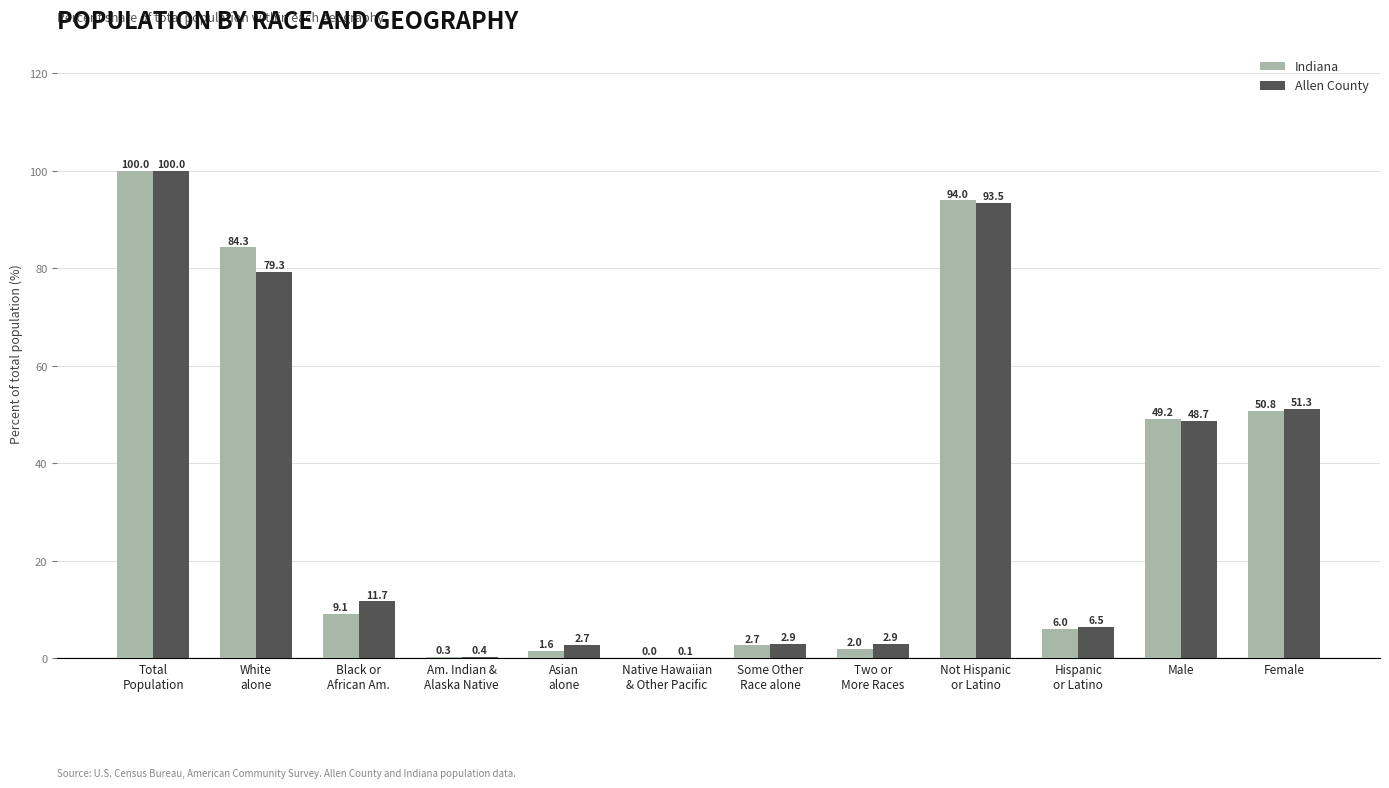

What is the highest value of the Indiana series?

100.0